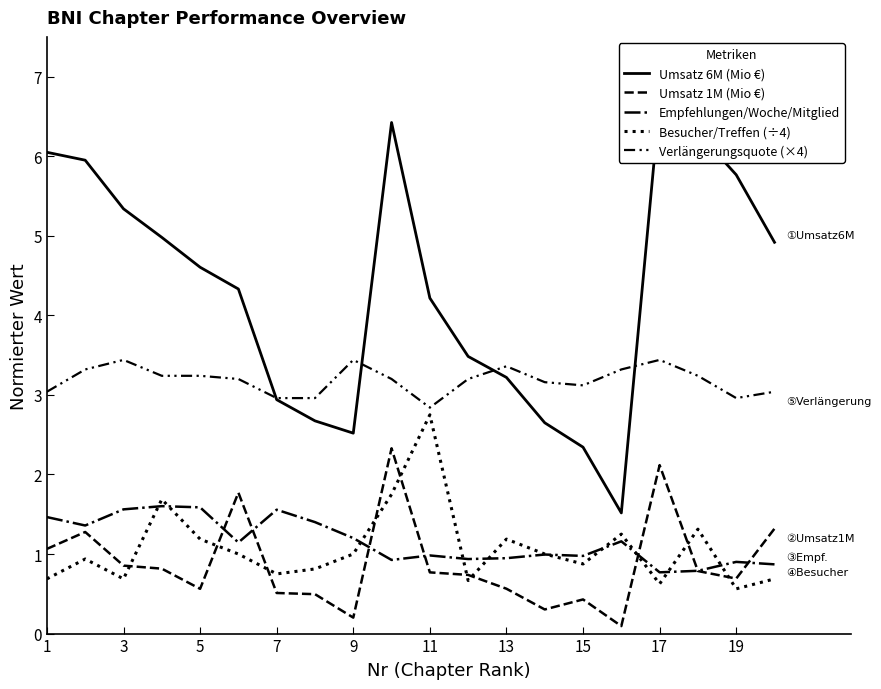

What is the greatest value displayed?

6.7